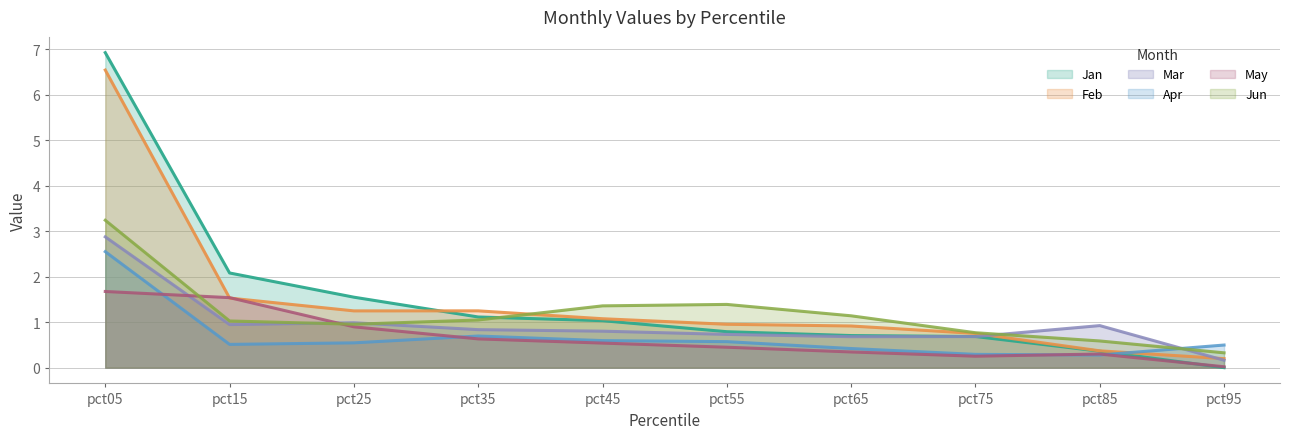

Is it true that Apr equals 0.4 at pct35?

False